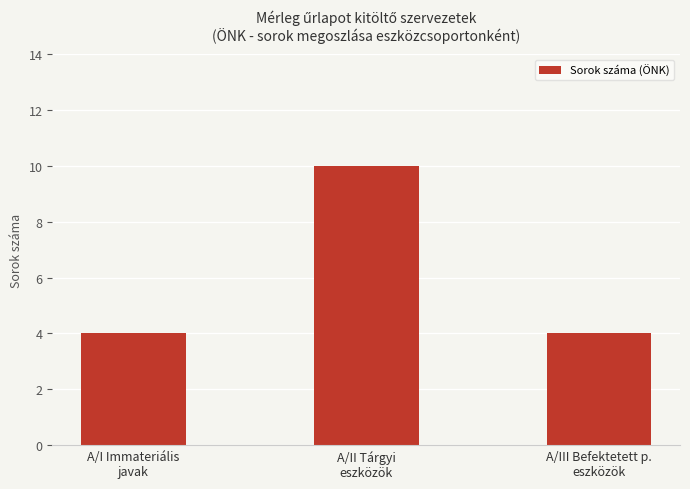

What is the greatest value displayed?

10